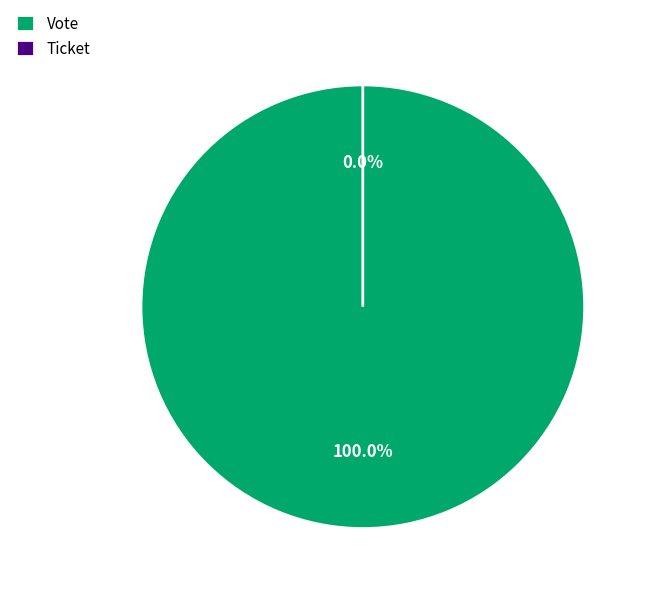

Rank the categories by value from highest to lowest.

Vote, Ticket